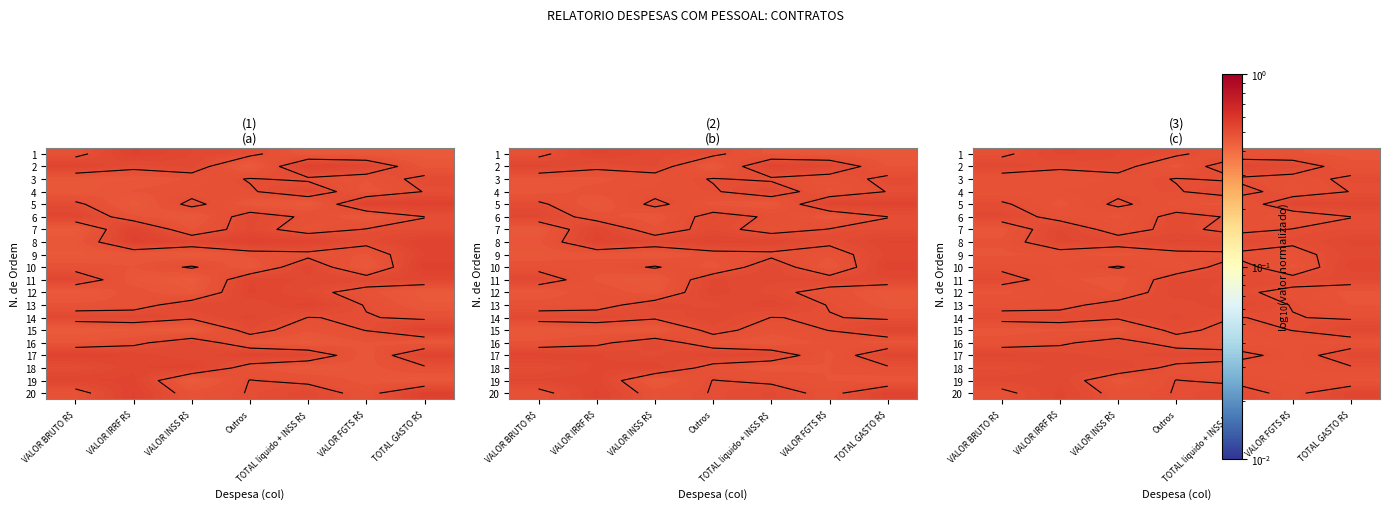

True or false: 20 has a value of 0.1 at VALOR FGTS R$.

False